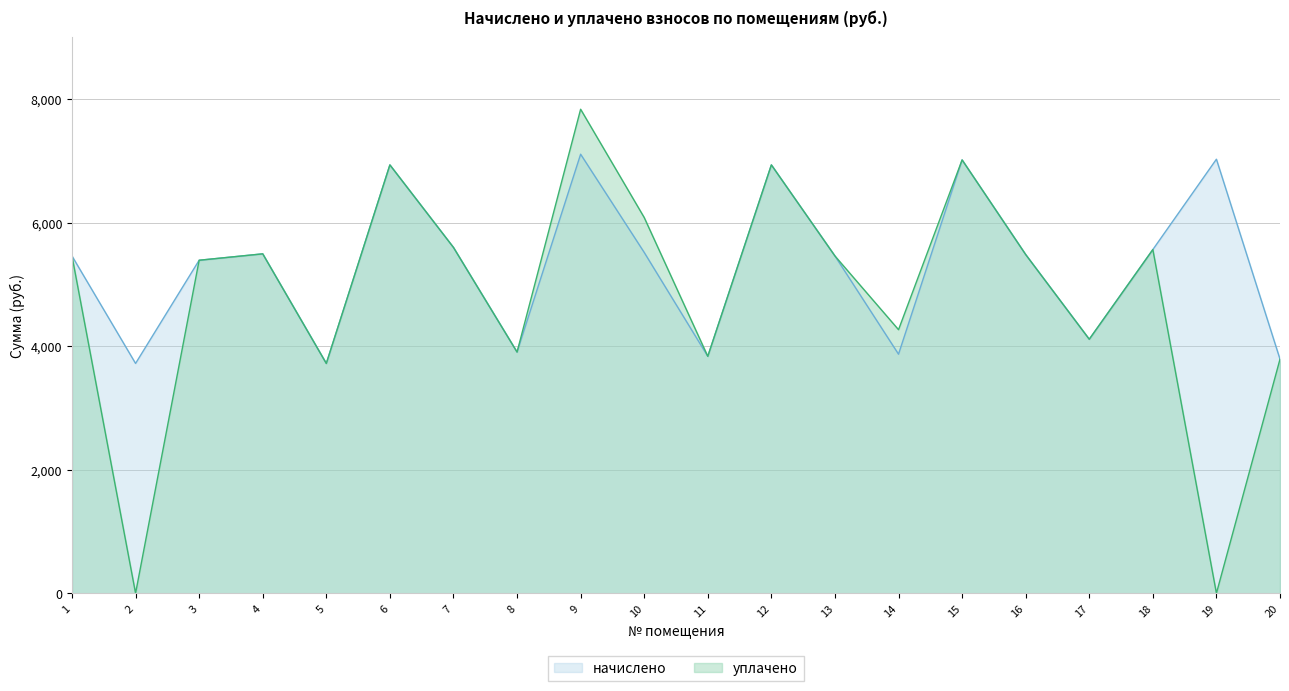

How many lines are shown in the chart?

2